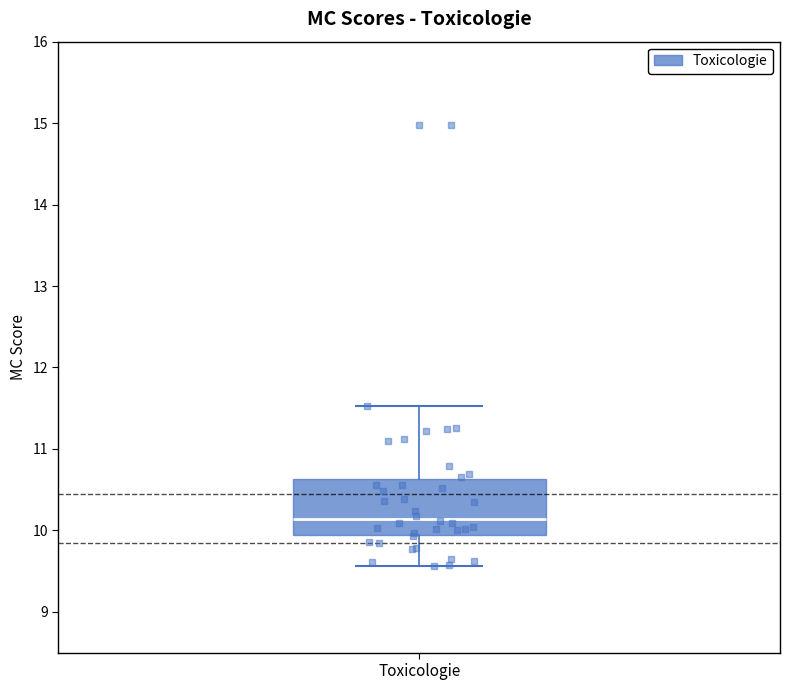

Where does the lower whisker of the box for Toxicologie end on the y-axis? The values are not printed on the chart, so give them approximately, as read against the axis.

9.6